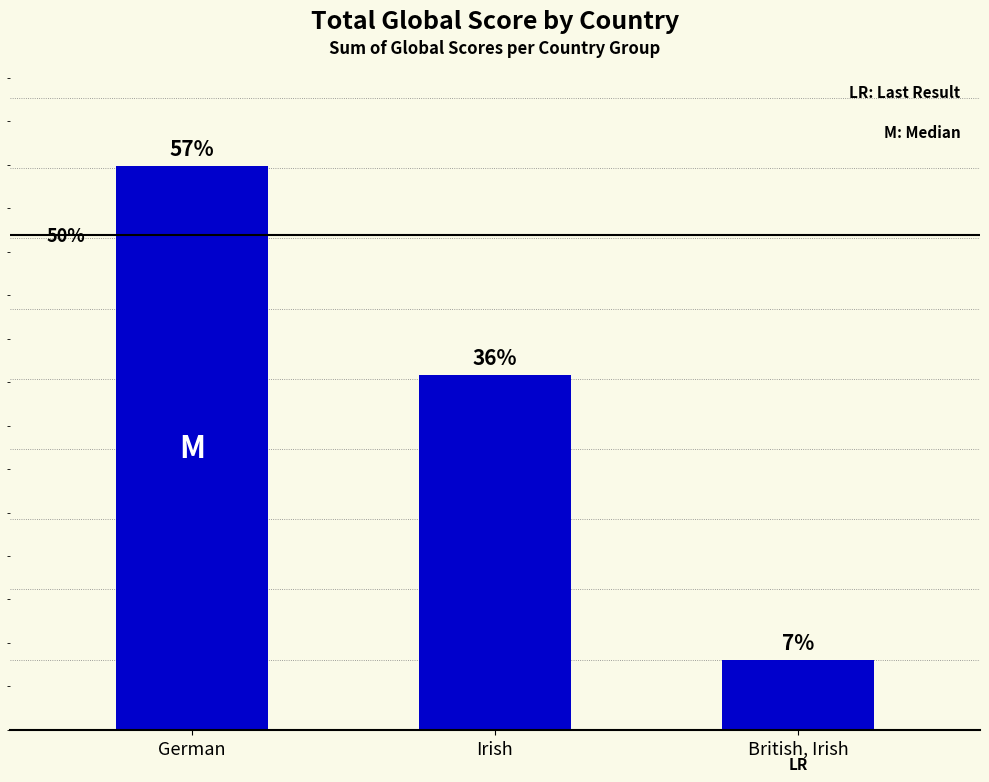

Which label corresponds to the smallest value in the chart?

British, Irish